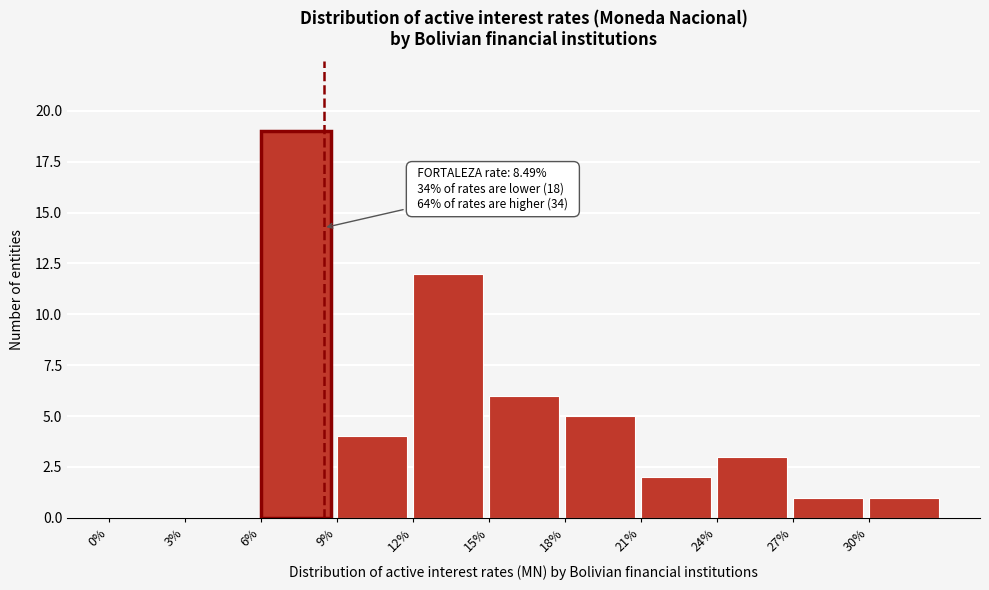

Which range on the x-axis has the tallest bar?

6 to 9